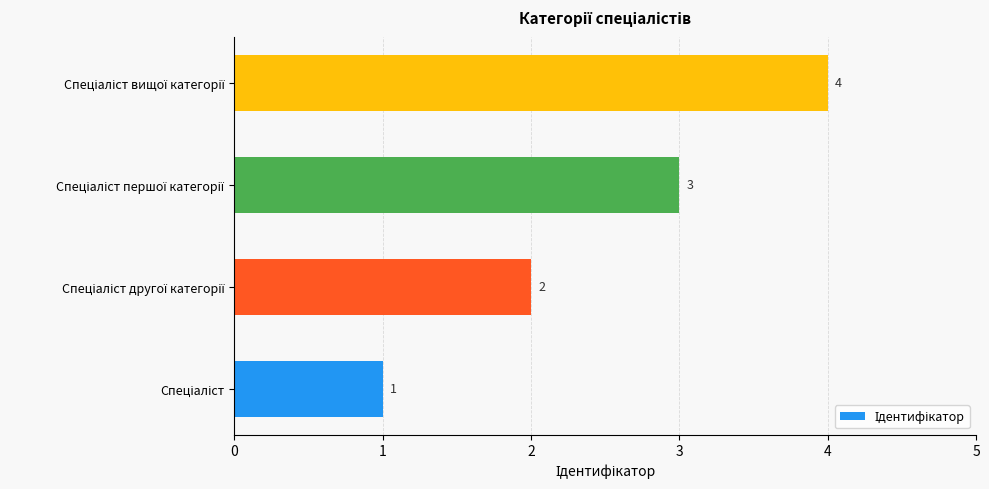

What is the difference between the maximum and minimum values?

3